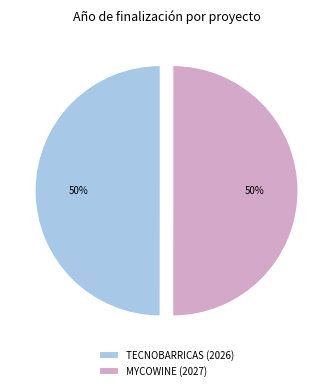

Do MYCOWINE (2027) and TECNOBARRICAS (2026) together represent more than half of the pie?

Yes